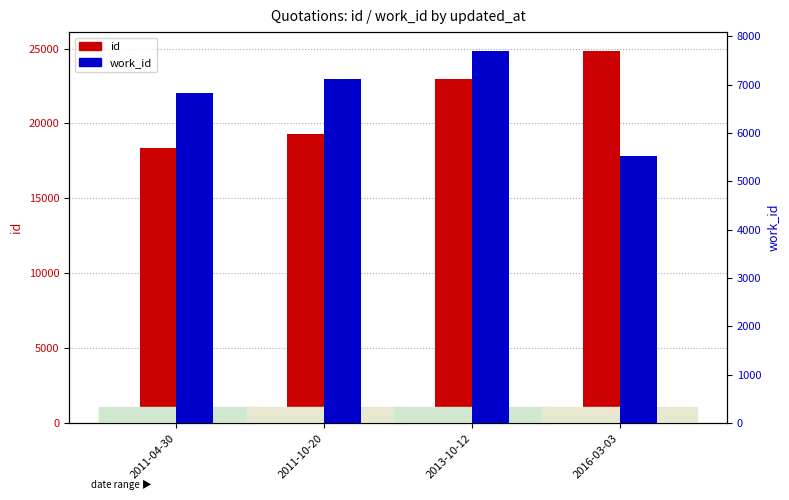

Count the id values in the range 19278 to 24853.

3